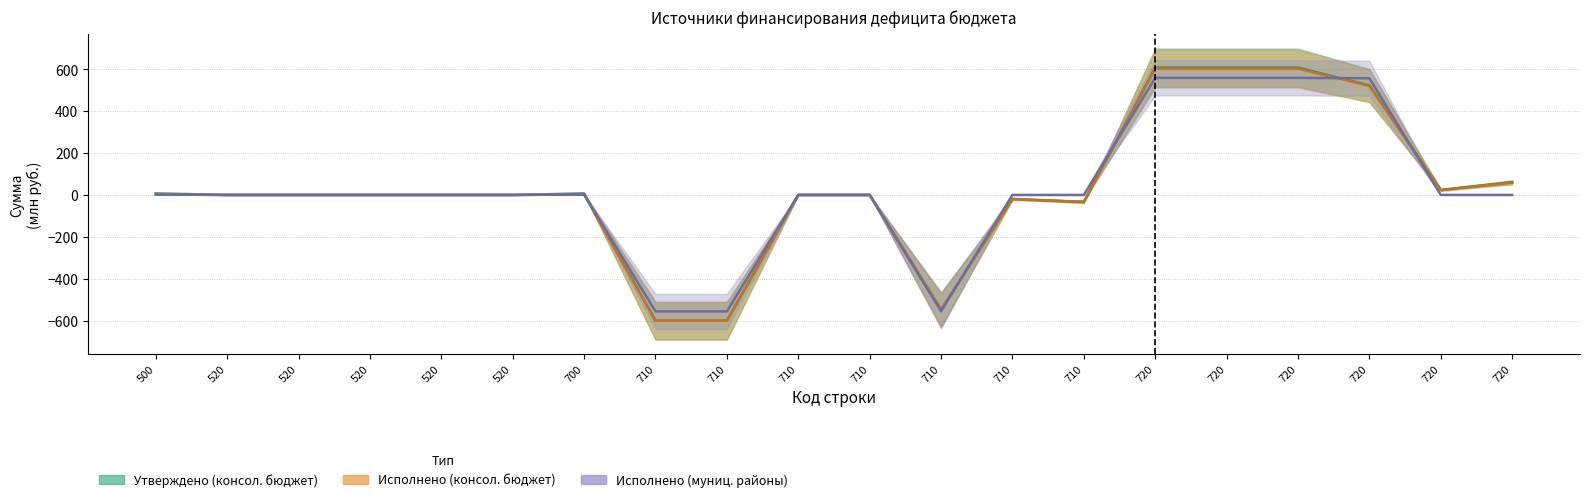

What are all the series names shown in the legend?

Утверждено (консол. бюджет), Исполнено (консол. бюджет), Исполнено (муниц. районы)